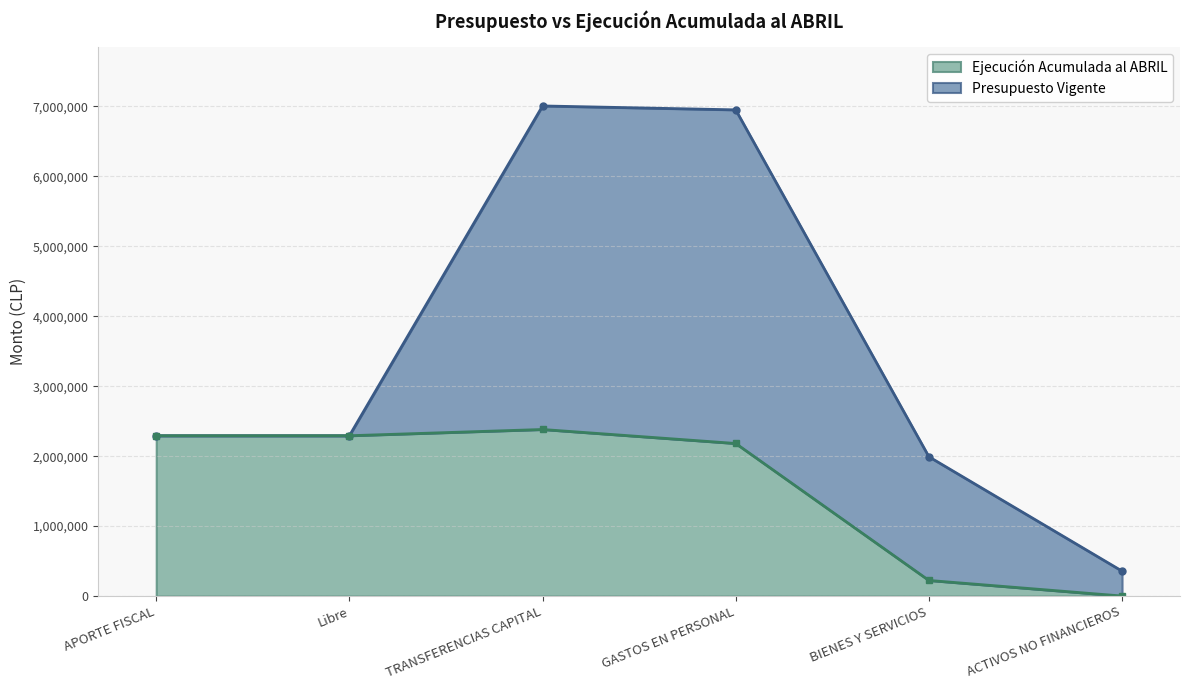

Rank the categories by Ejecución Acumulada al ABRIL value from lowest to highest.

ACTIVOS NO FINANCIEROS, BIENES Y SERVICIOS, GASTOS EN PERSONAL, APORTE FISCAL, Libre, TRANSFERENCIAS CAPITAL